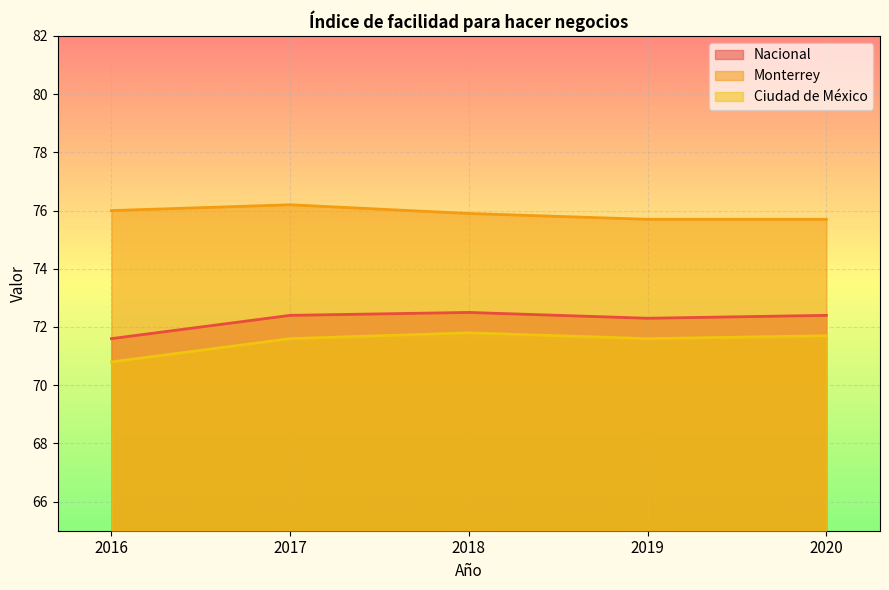

Between 2016 and 2018, which is larger?

2018